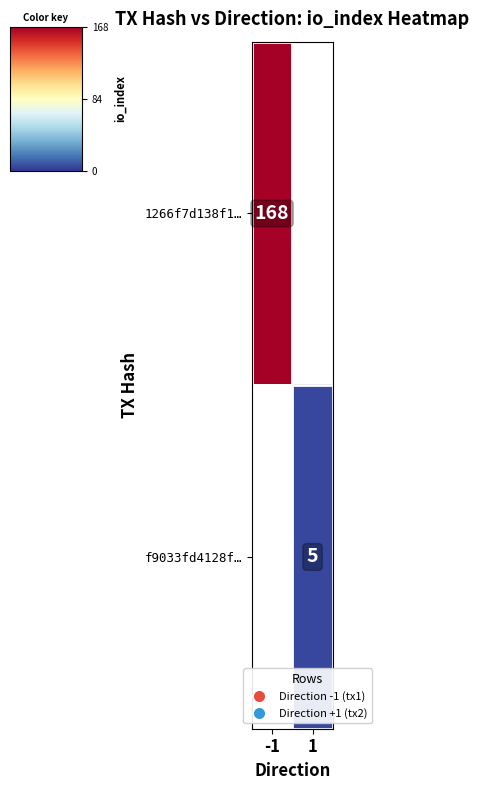

True or false: 1266f7d138f1… has a value of 168 at -1.

True